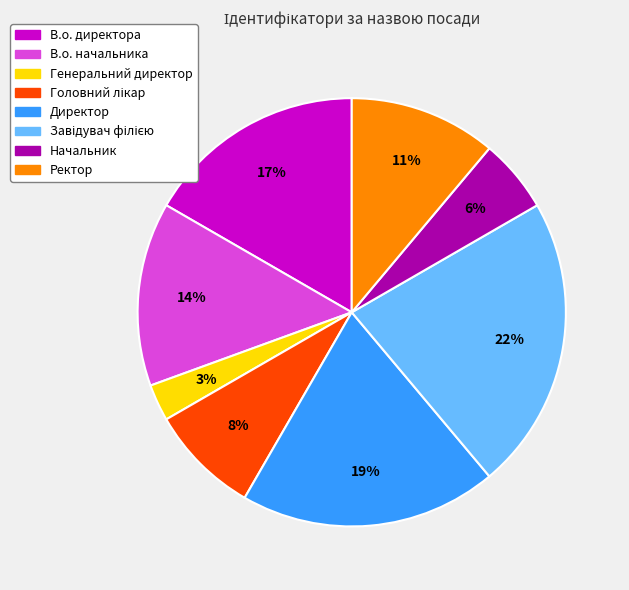

What is the smallest slice in the pie chart?

Генеральний директор